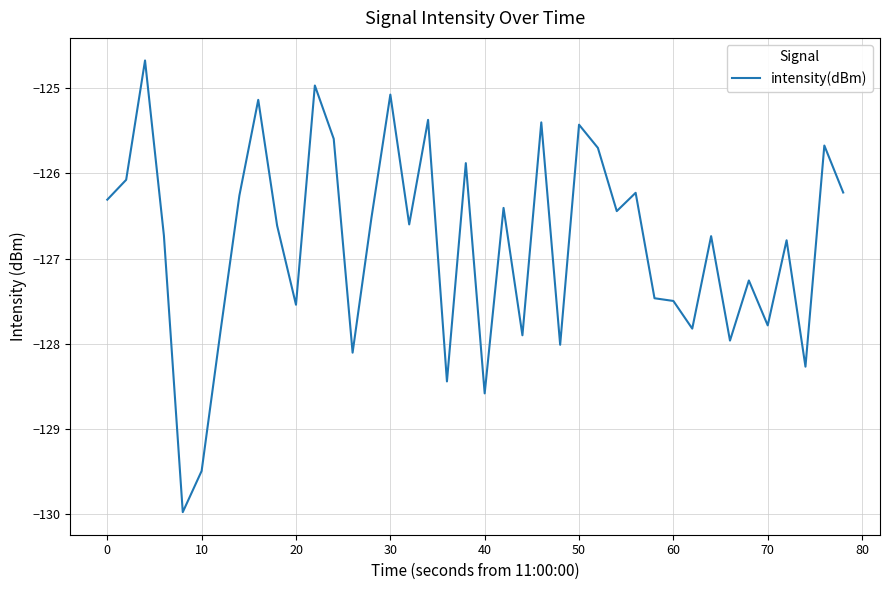

What is the difference between the maximum and minimum values?

5.3